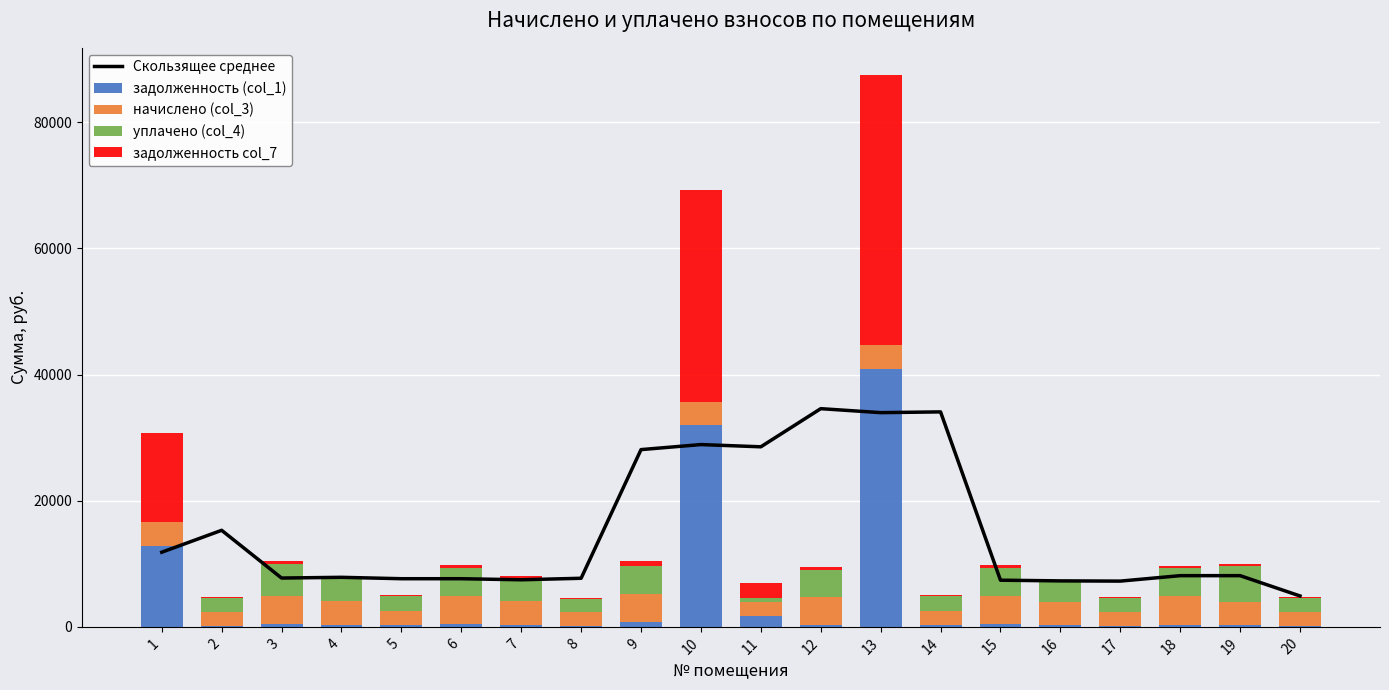

Is it true that начислено (col_3) equals 3674.2 at 16?

True